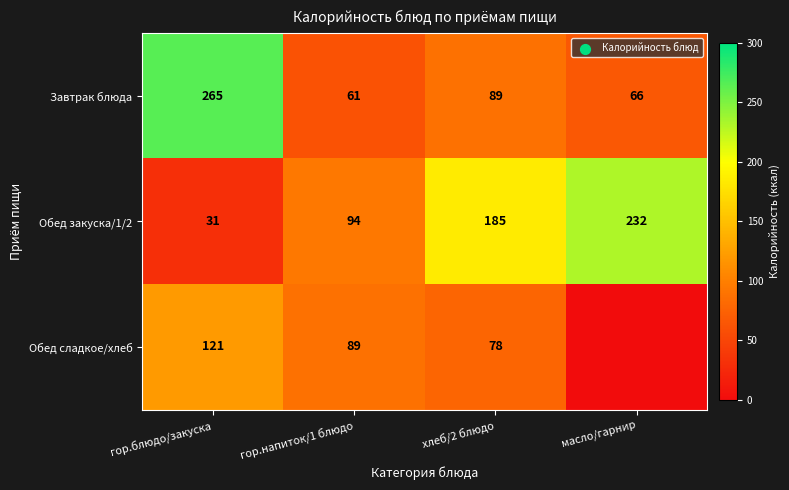

True or false: Завтрак блюда has a value of 66 at масло/гарнир.

True